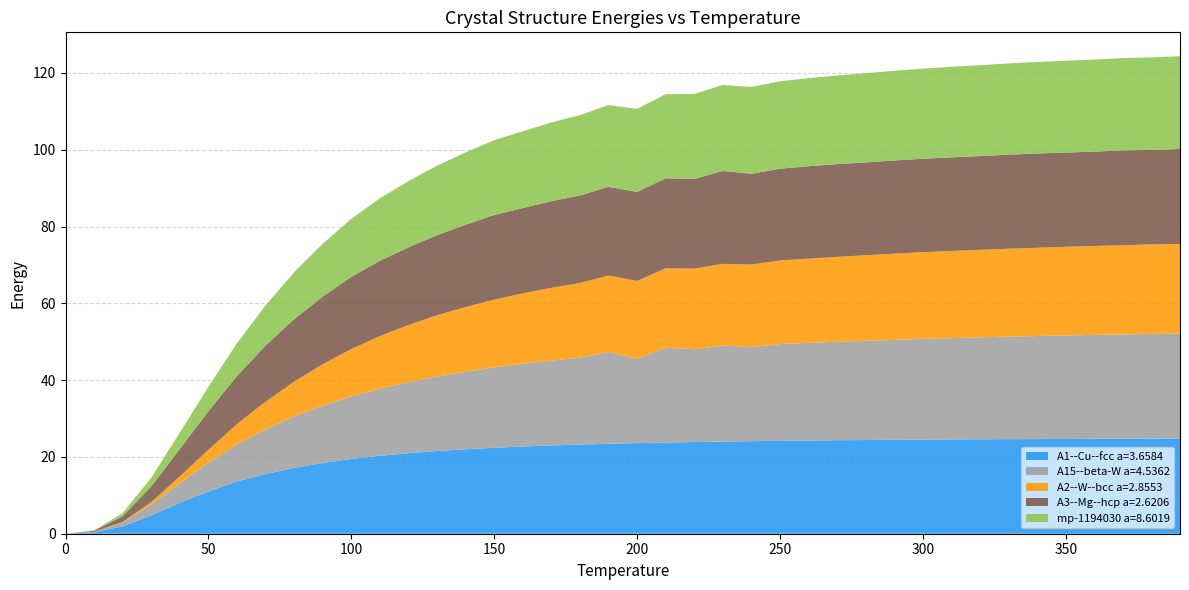

Reading right to left, what are all the values shown in this chart?

A1--Cu--fcc a=3.6584: 390=24.8	380=24.8	370=24.7	360=24.7	350=24.7	340=24.7	330=24.6	320=24.6	310=24.6	300=24.5	290=24.5	280=24.4	270=24.3	260=24.3	250=24.2	240=24.1	230=24.0	220=23.9	210=23.8	200=23.6	190=23.4	180=23.2	170=23.0	160=22.7	150=22.4	140=22.0	130=21.5	120=21.0	110=20.3	100=19.5	90=18.4	80=17.1	70=15.5	60=13.6	50=11.0	40=8.1	30=4.8	20=1.9	10=0.4	0=0.0
A15--beta-W a=4.5362: 390=27.3	380=27.3	370=27.2	360=27.1	350=26.9	340=26.8	330=26.7	320=26.6	310=26.4	300=26.2	290=26.0	280=25.8	270=25.6	260=25.4	250=25.2	240=24.5	230=25.0	220=24.2	210=24.7	200=21.9	190=23.9	180=22.6	170=22.1	160=21.5	150=20.9	140=20.2	130=19.4	120=18.5	110=17.5	100=16.3	90=14.9	80=13.4	70=11.7	60=9.7	50=7.5	40=5.1	30=2.8	20=1.0	10=0.1	0=0.0
A2--W--bcc a=2.8553: 390=23.3	380=23.3	370=23.2	360=23.2	350=23.1	340=23.0	330=22.9	320=22.8	310=22.7	300=22.6	290=22.4	280=22.3	270=22.1	260=21.9	250=21.7	240=21.5	230=21.3	220=21.0	210=20.7	200=20.3	190=19.9	180=19.5	170=18.9	160=18.3	150=17.6	140=16.9	130=15.9	120=14.9	110=13.7	100=12.3	90=10.8	80=9.1	70=7.2	60=5.2	50=3.4	40=1.8	30=0.7	20=0.1	10=0.0	0=0.0
A3--Mg--hcp a=2.6206: 390=24.7	380=24.6	370=24.7	360=24.6	350=24.5	340=24.5	330=24.5	320=24.4	310=24.4	300=24.3	290=24.3	280=24.2	270=24.1	260=24.1	250=23.9	240=23.6	230=24.2	220=23.3	210=23.5	200=23.2	190=23.1	180=22.8	170=22.6	160=22.2	150=22.1	140=21.4	130=20.9	120=20.2	110=19.6	100=18.8	90=17.6	80=16.3	70=14.6	60=12.5	50=10.0	40=7.1	30=4.1	20=1.5	10=0.3	0=0.0
mp-1194030 a=8.6019: 390=24.2	380=24.1	370=24.0	360=24.0	350=23.9	340=23.8	330=23.7	320=23.7	310=23.6	300=23.5	290=23.3	280=23.2	270=23.1	260=22.9	250=22.8	240=22.6	230=22.4	220=22.2	210=21.9	200=21.6	190=21.3	180=20.9	170=20.5	160=20.0	150=19.5	140=18.8	130=18.1	120=17.2	110=16.2	100=15.1	90=13.8	80=12.2	70=10.5	60=8.5	50=6.4	40=4.2	30=2.3	20=0.8	10=0.1	0=0.0